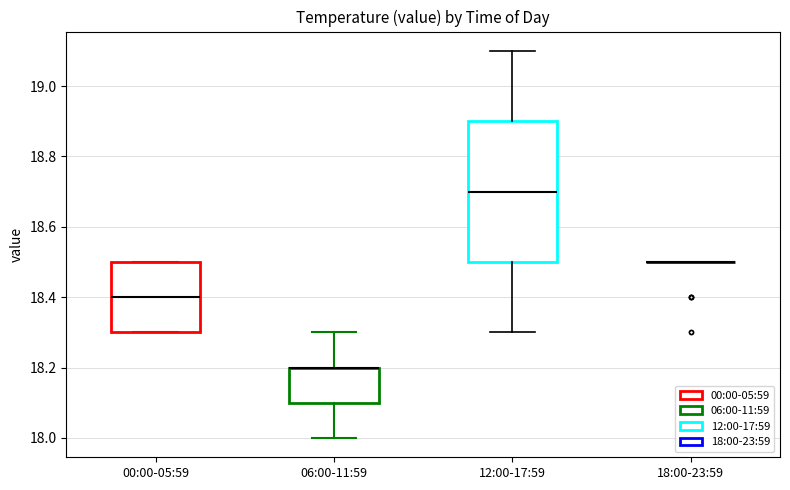

Which box is the tallest, from its lower edge to its upper edge?

12:00-17:59